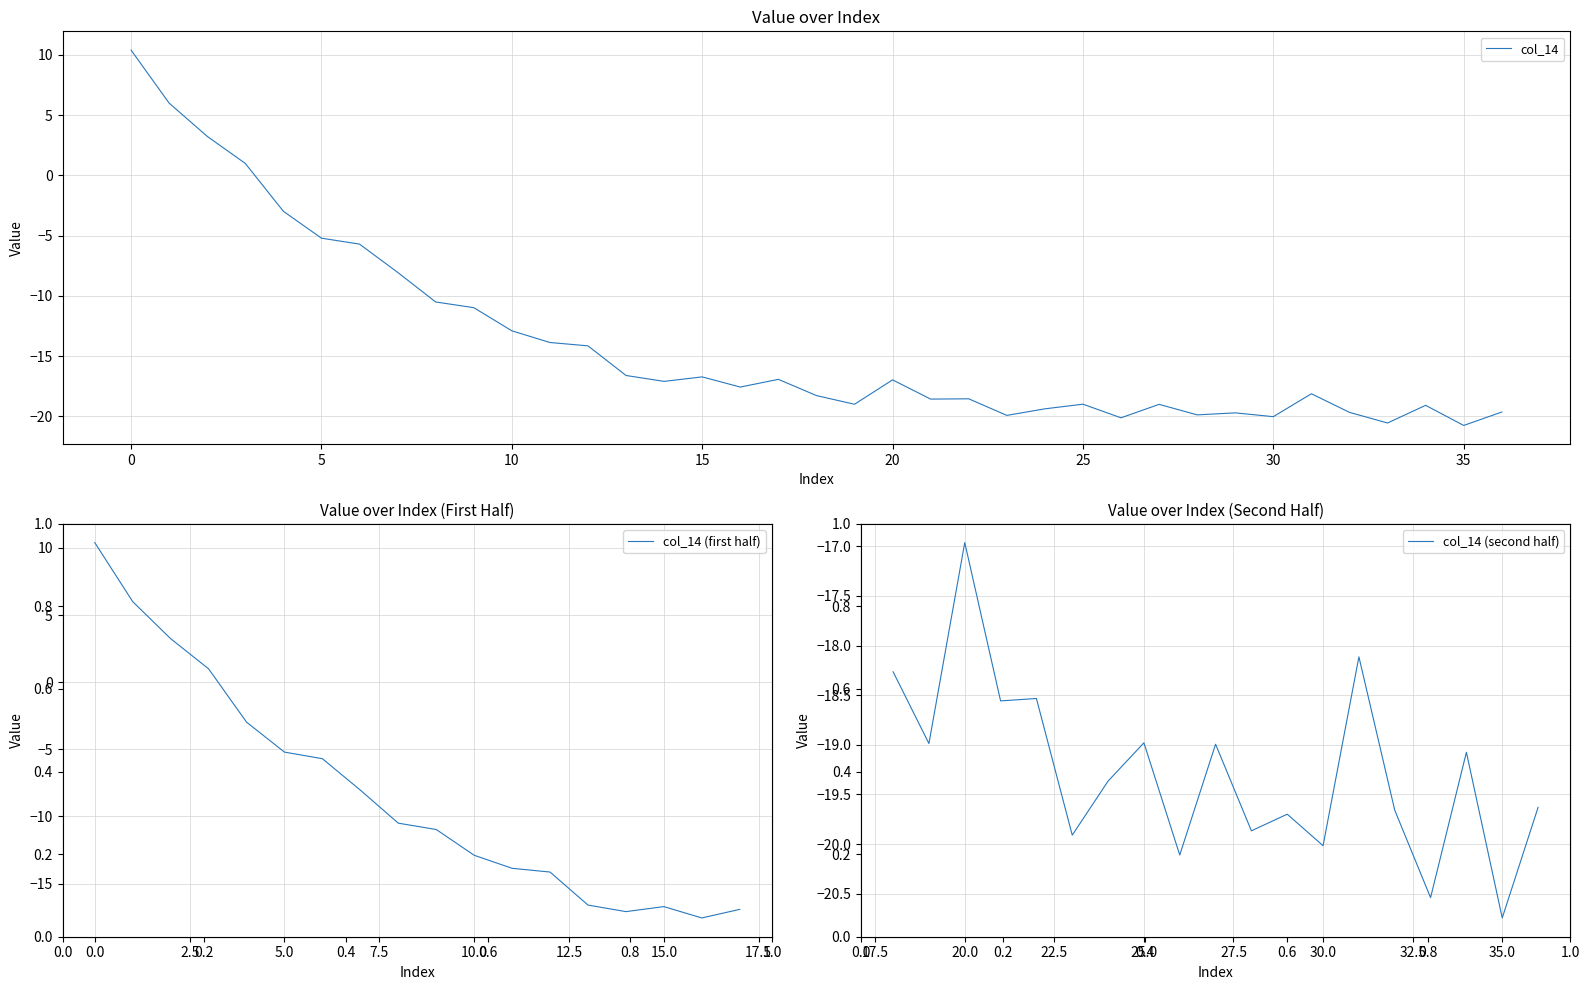

Does the chart have visible grid lines?

Yes